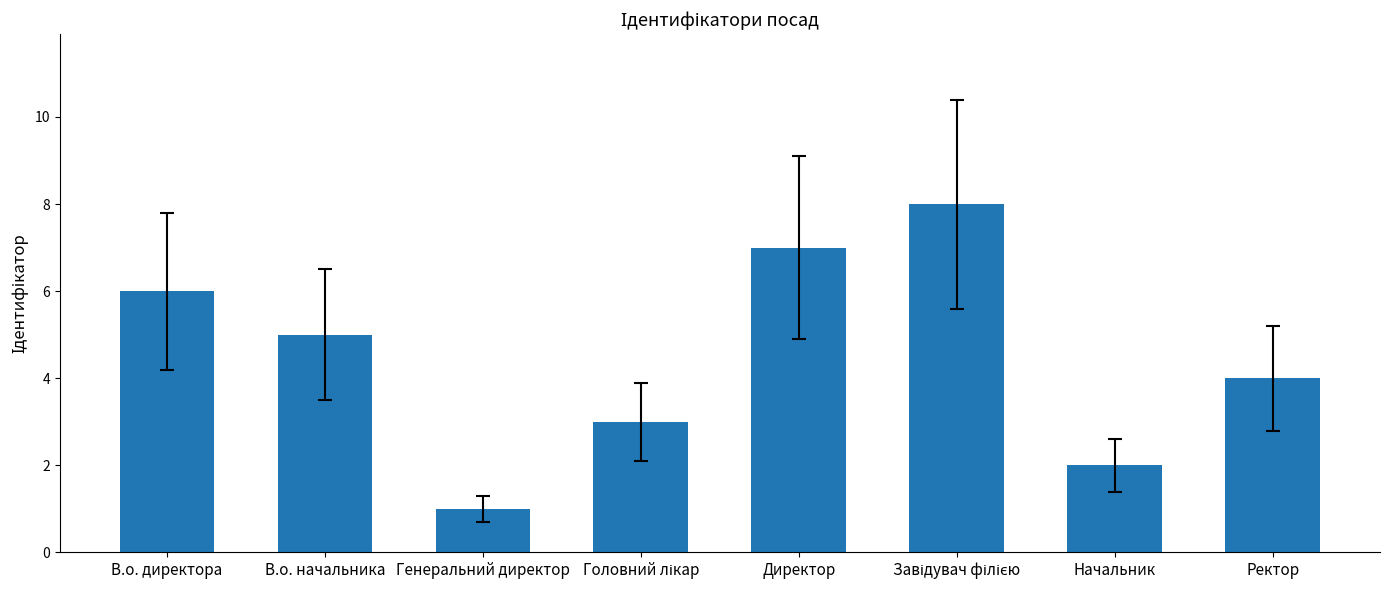

What is the label of the 1st bar from the left?

В.о. директора